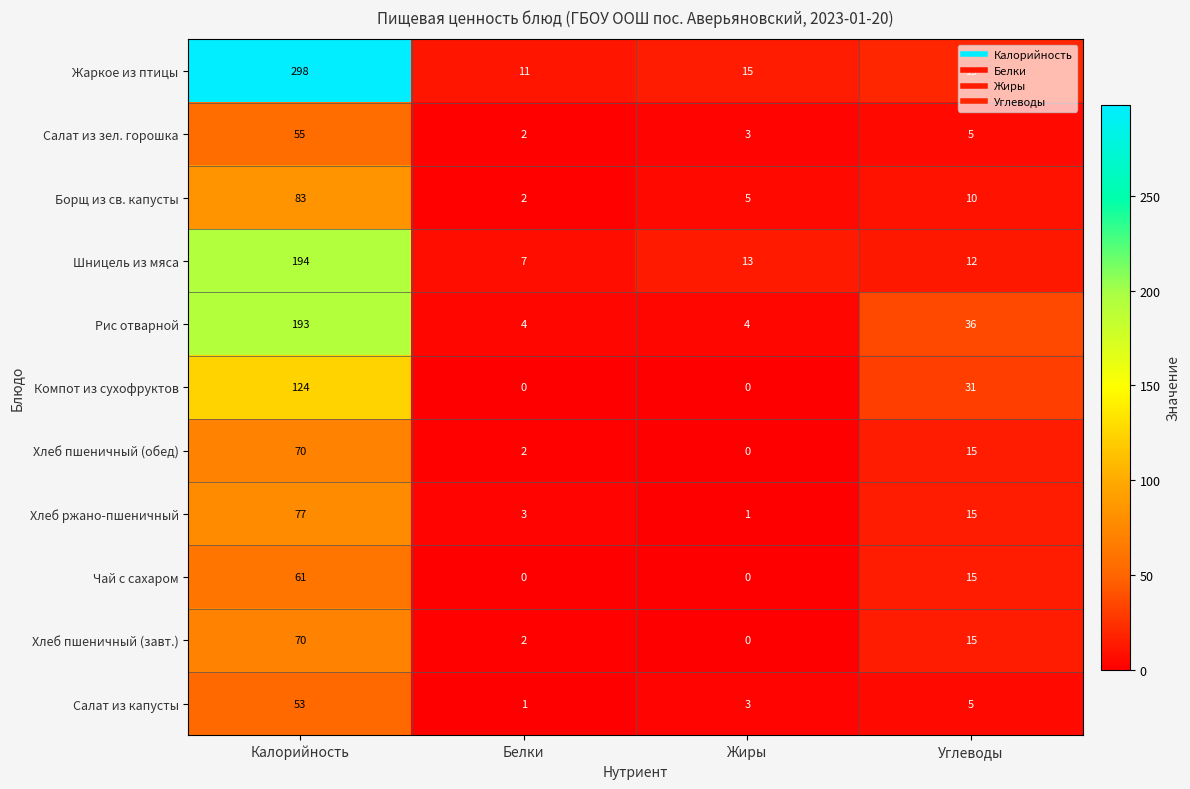

What is the greatest value displayed?

298